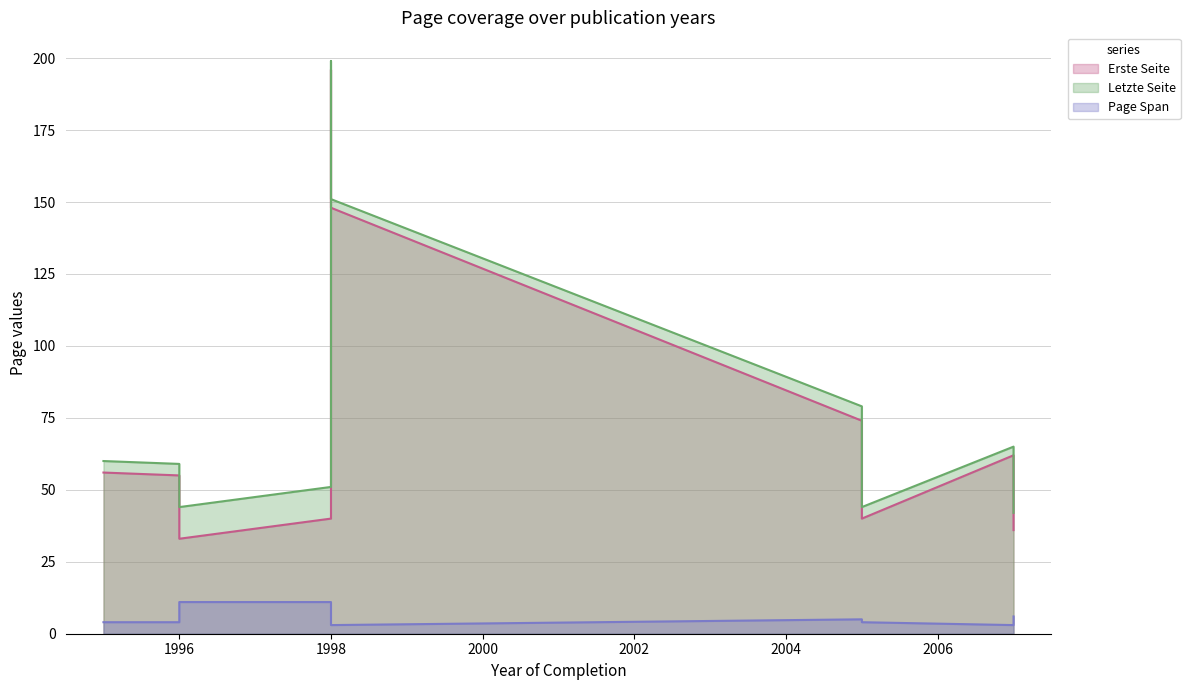

What is the value of the Page Span point at the 7th from the left?

5